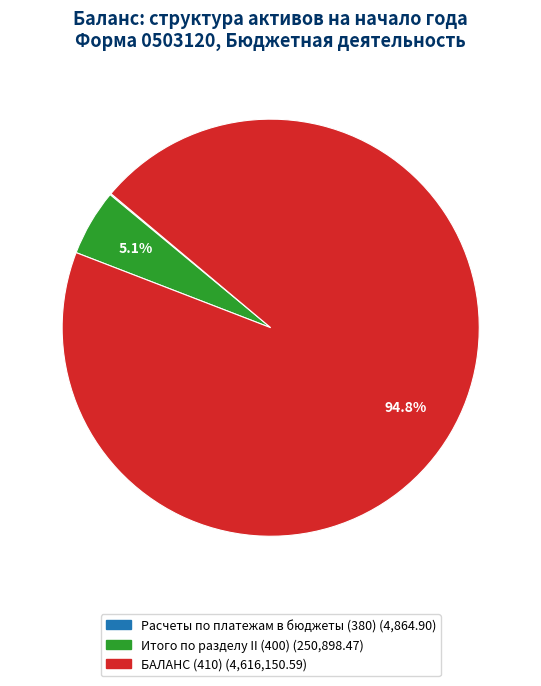

What portion of the pie excludes БАЛАНС (410)?

5.2%